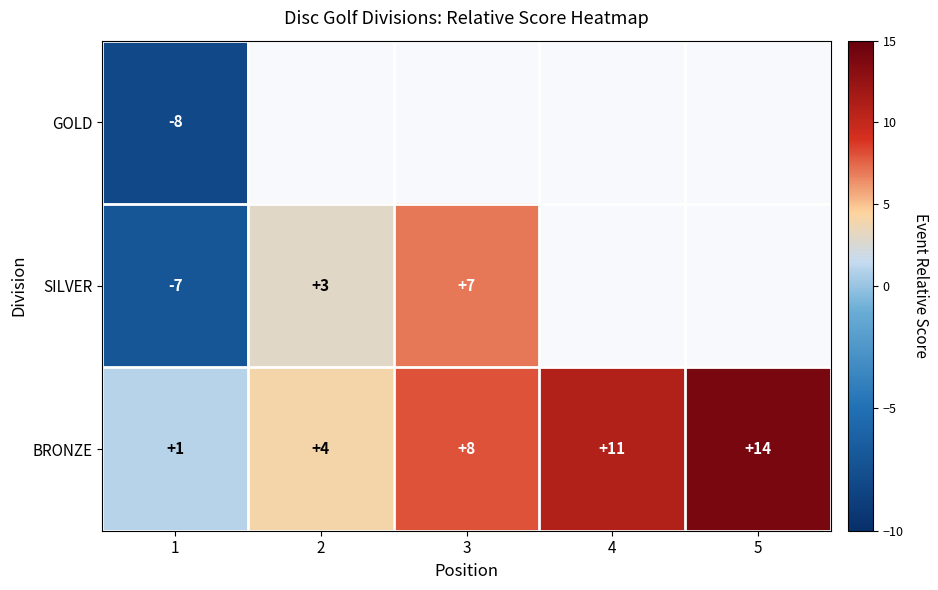

What is the spread (max minus min) of values at 1?

9